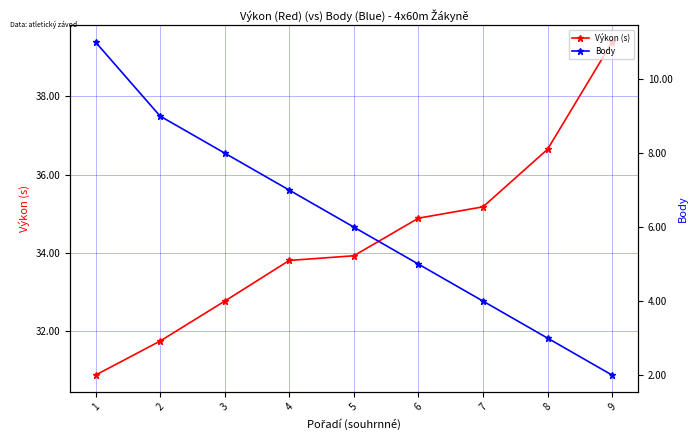

Which series changed the most between 2 and 9?

Výkon (s)